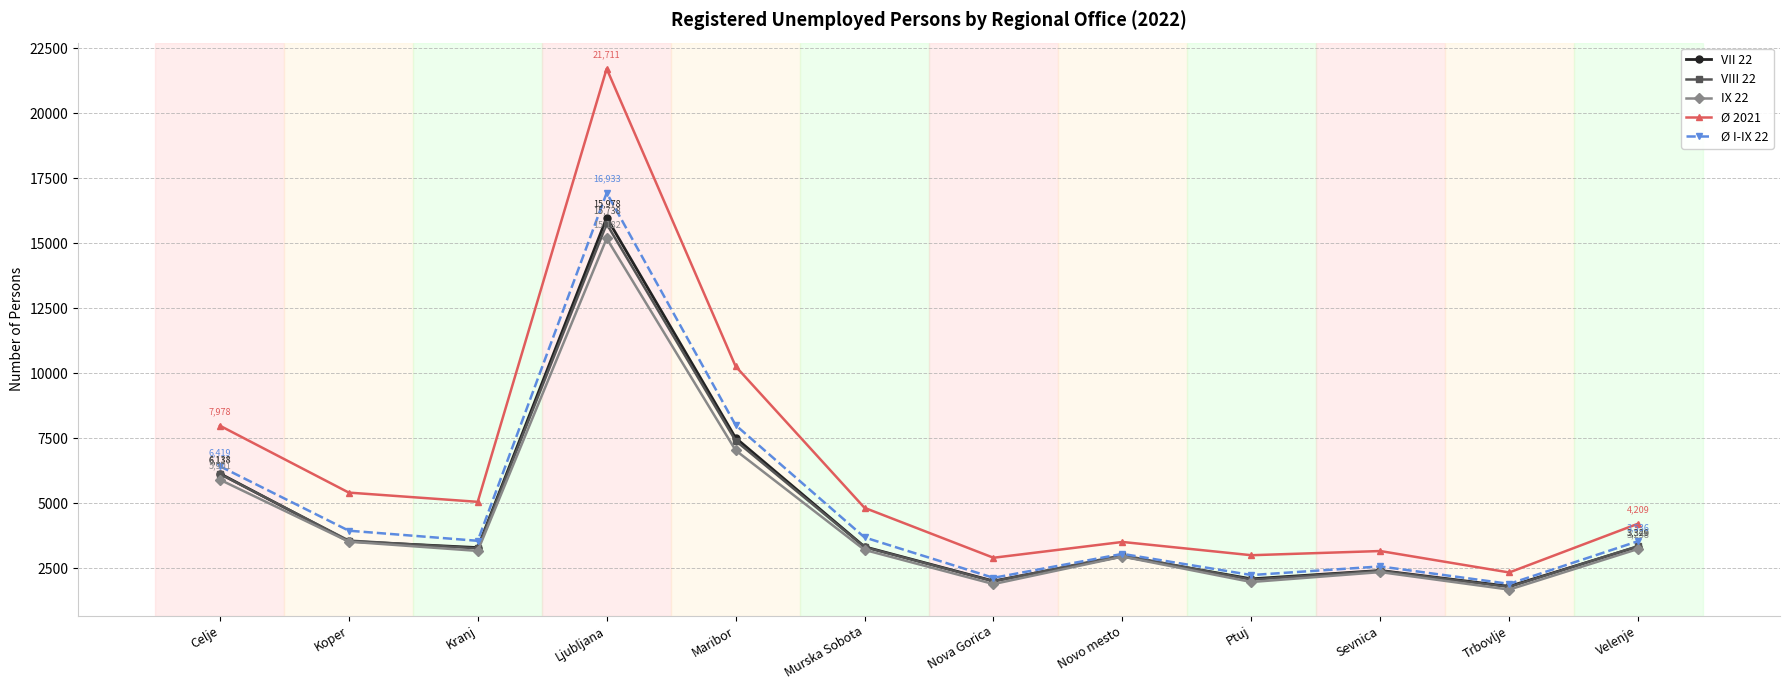

What is the label of the 4th point from the left?

Ljubljana